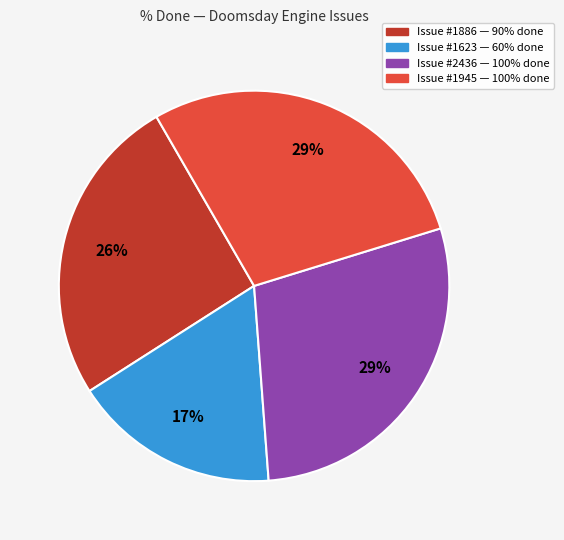

How many segments does this pie chart have?

4